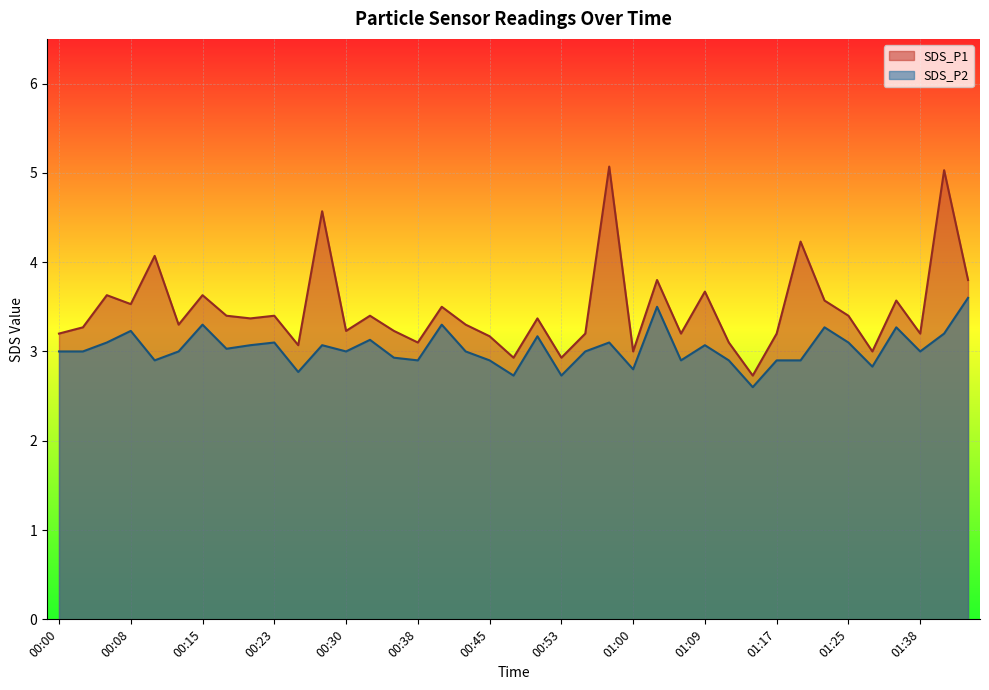

What is the value of the SDS_P2 point at the 17th from the left?

3.3